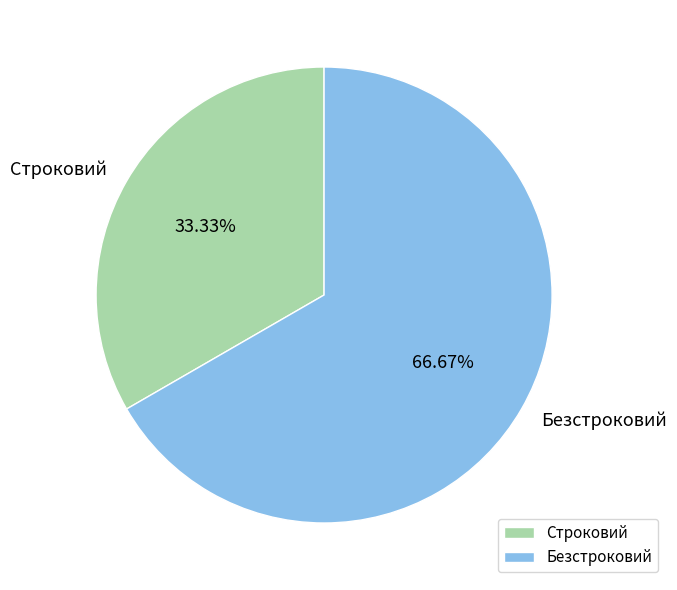

What is the total percentage of Безстроковий and Строковий?

100.0%